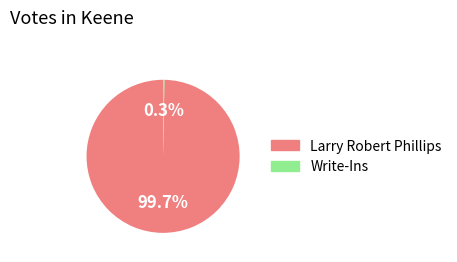

How many slices are in this pie chart?

2